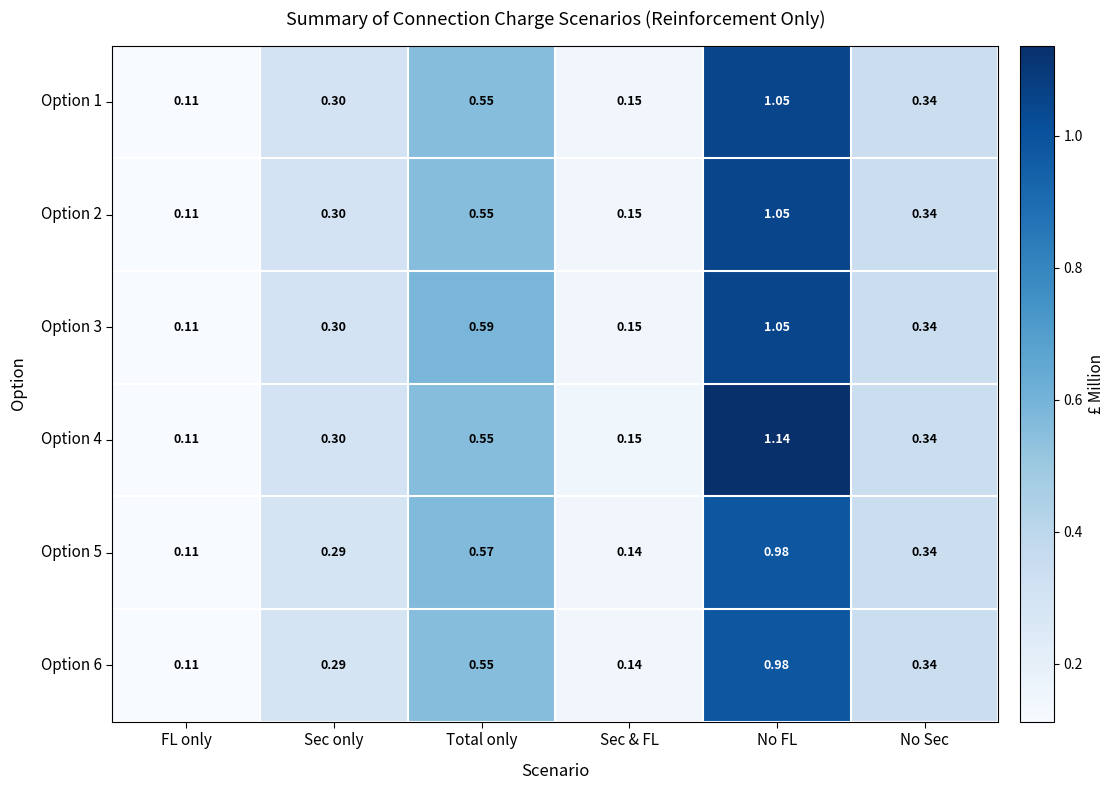

At which category is the sum across all series the highest?

No FL